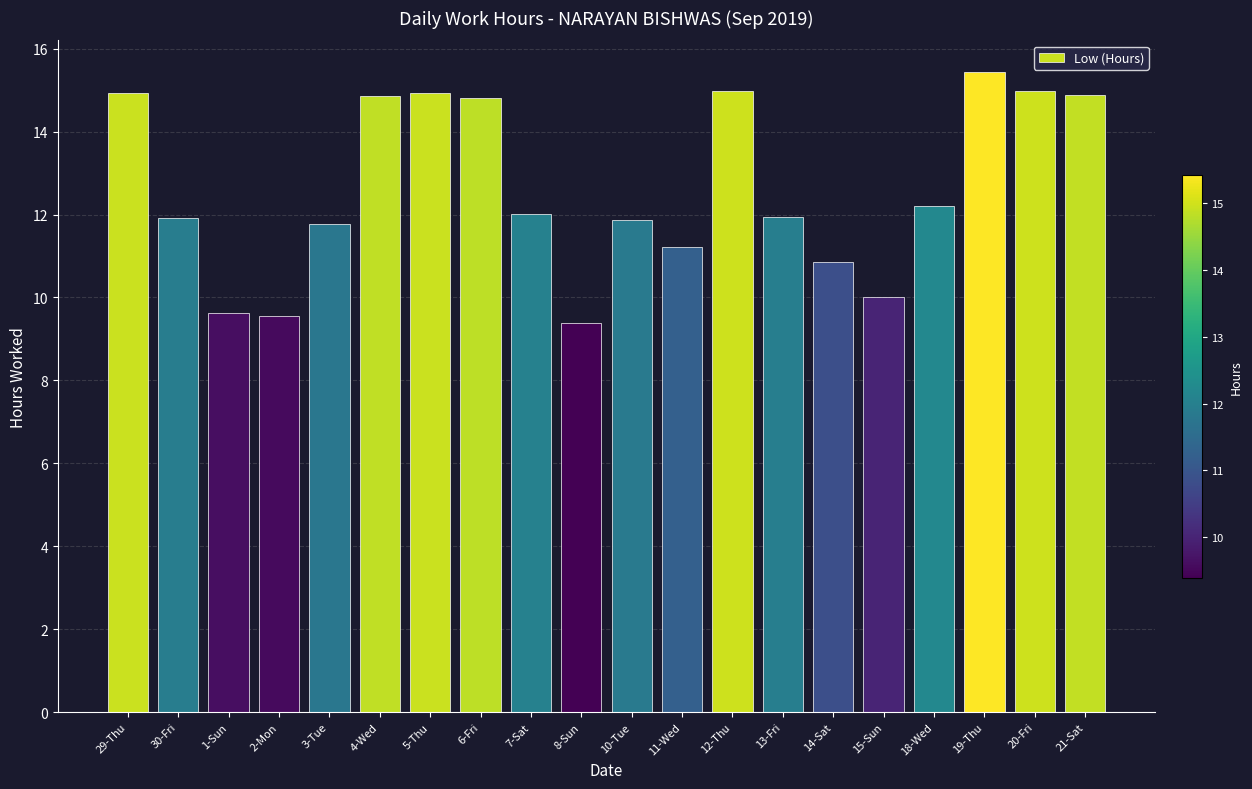

What is the maximum value shown in the chart?

15.4